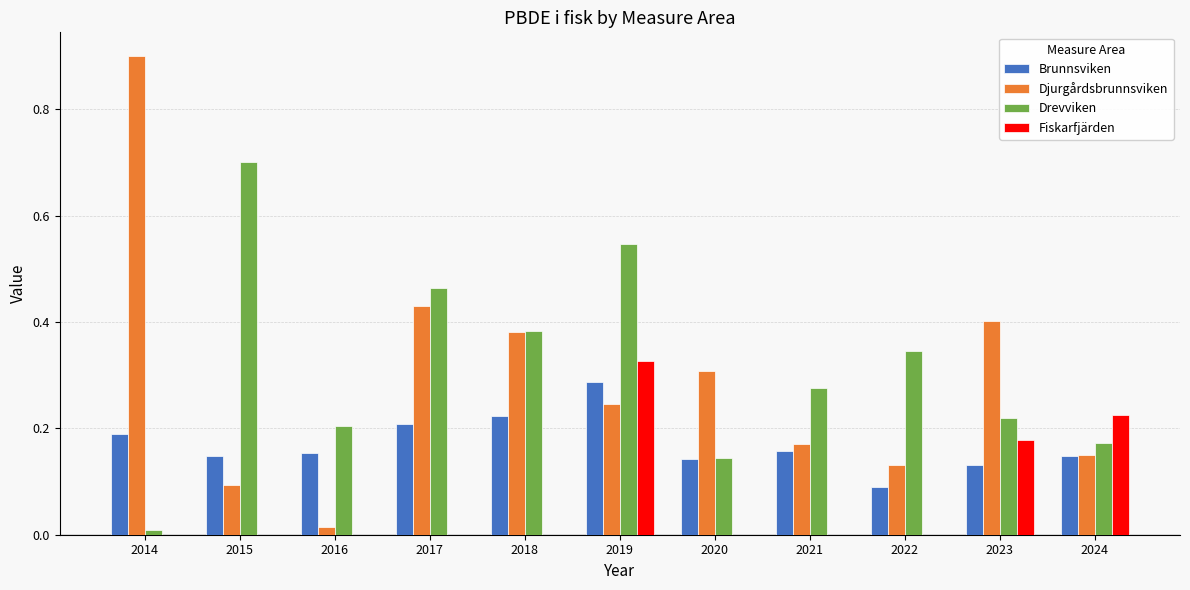

The Fiskarfjärden series shows -0.1 at 2016. True or false?

False